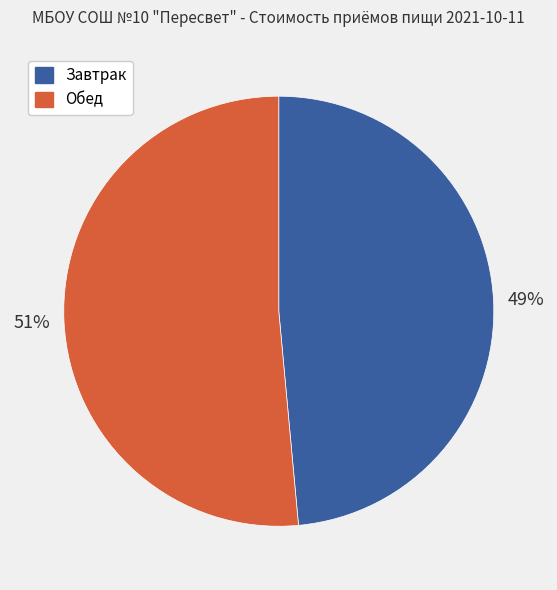

Which has a higher value, Завтрак or Обед?

Обед